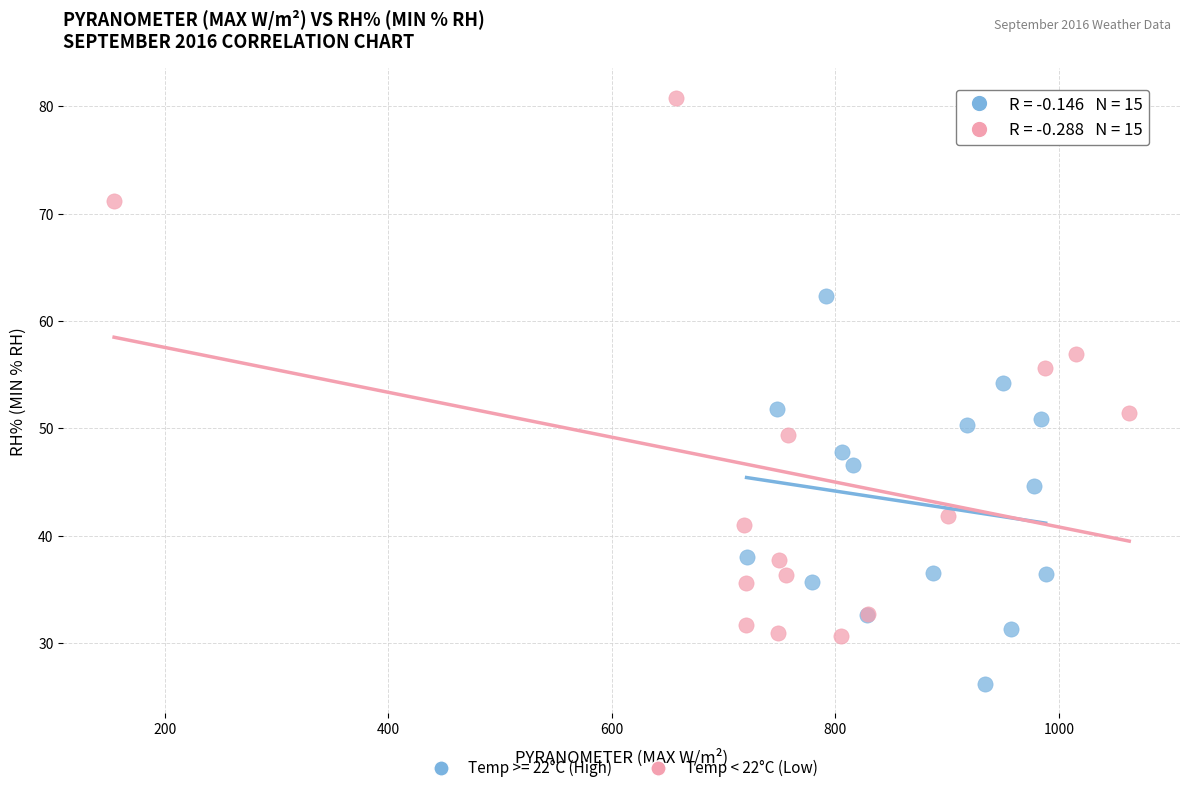

Which series reaches the minimum Y coordinate?

Temp >= 22°C (High)